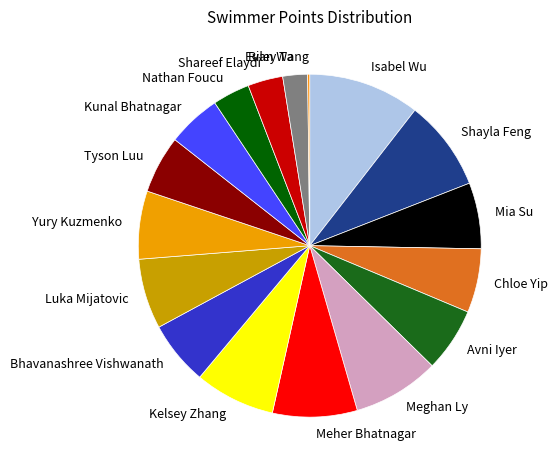

Combined, do Luka Mijatovic and Nathan Foucu account for over 50%?

No